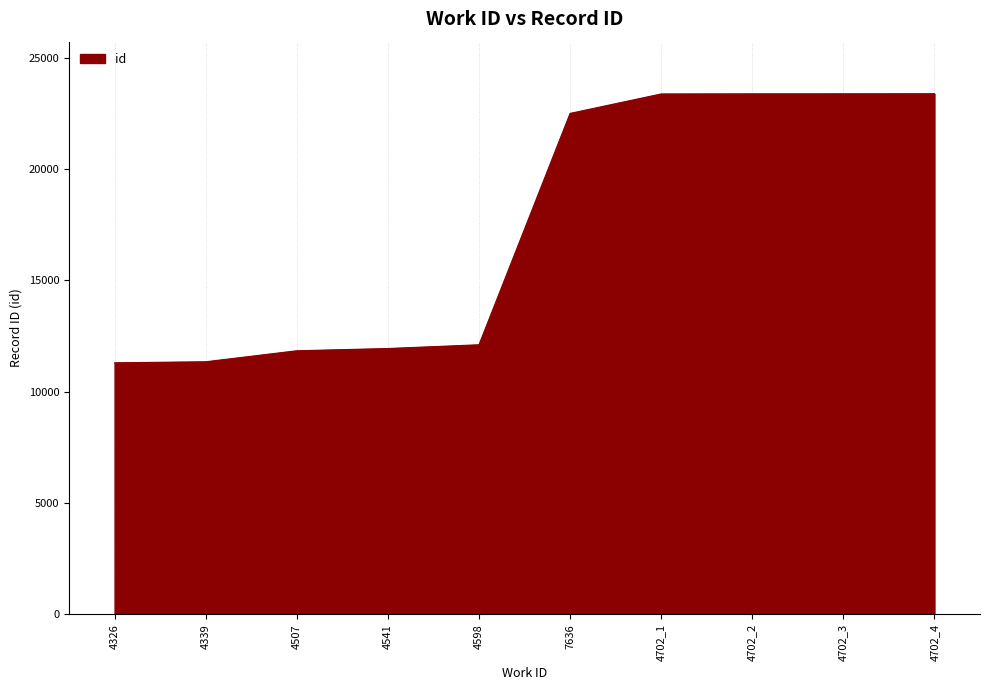

What is the change in value from 4326 to 4702_1?

+12070